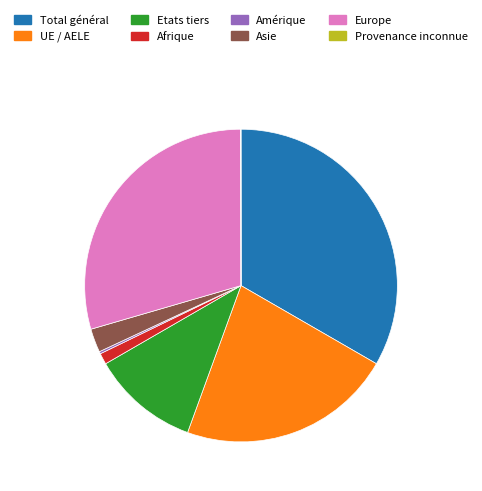

Does UE / AELE account for over 50% of the chart?

No